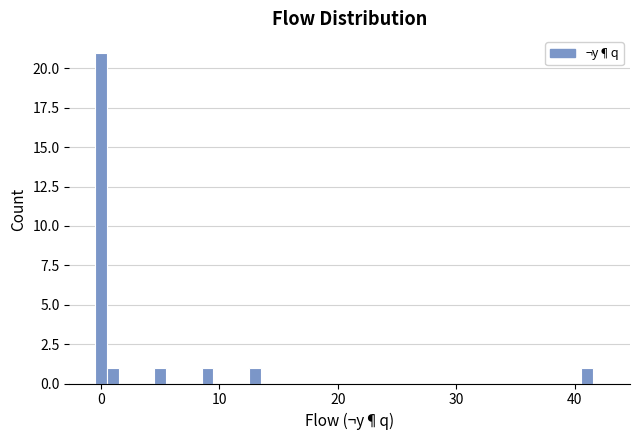

Around what value on the x-axis is the tallest bar? Give the approximate position of its centre, as read against the axis.

0